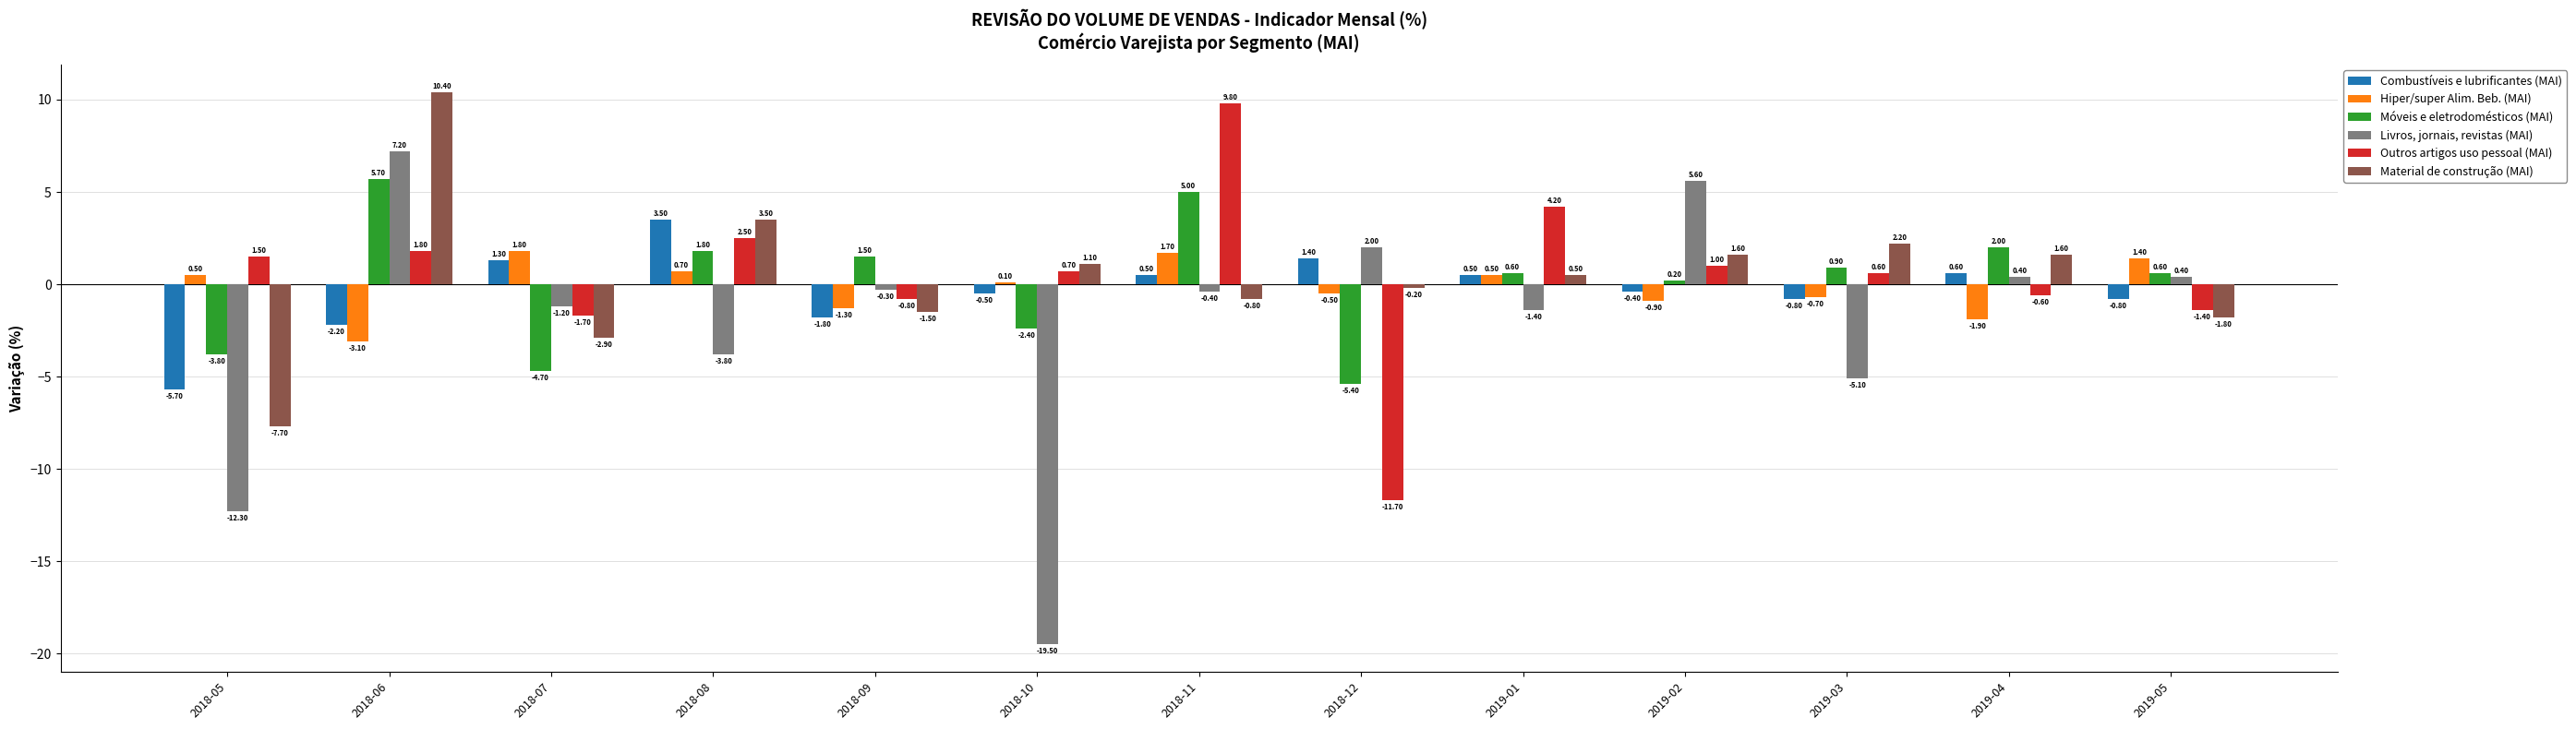

What value does the Hiper/super Alim. Beb. (MAI) series have at 2019-02?

-0.9